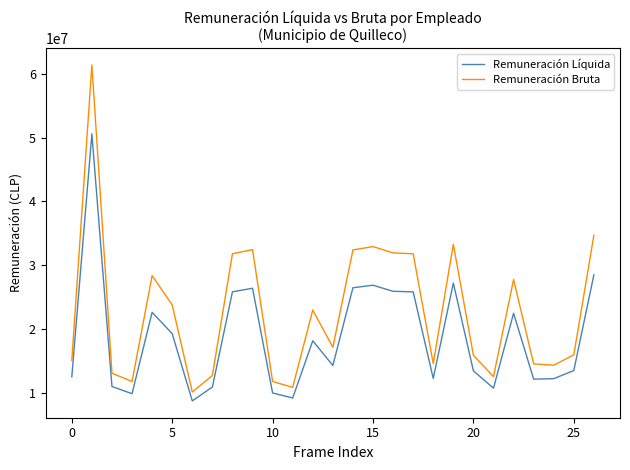

What is the difference between the maximum and minimum values in the Remuneración Bruta series?

51251934